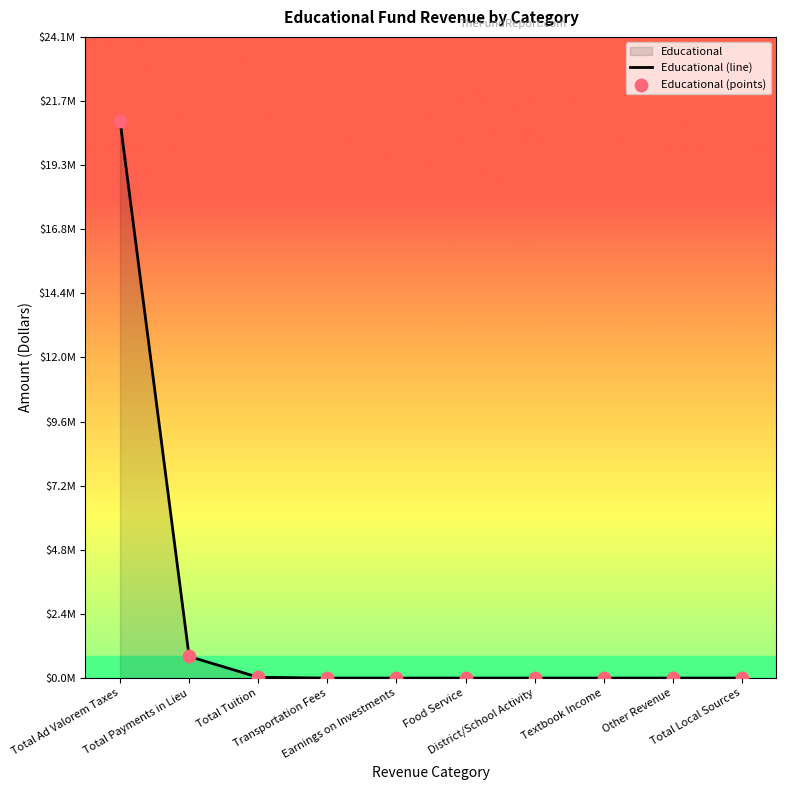

Which series contains the highest Y value?

Educational (line)